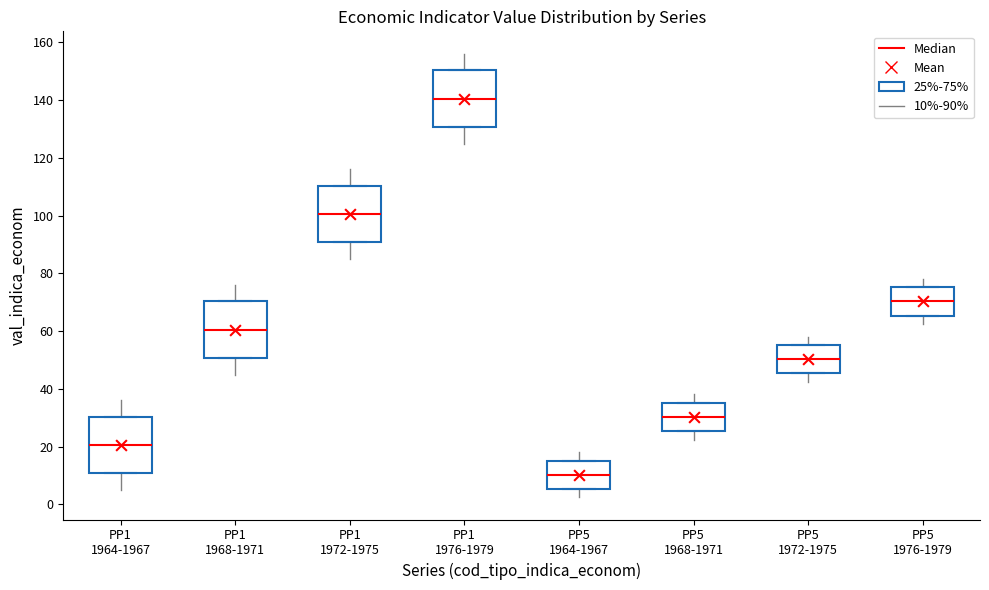

Where does the median line of the box for PP5 1976-1979 sit on the y-axis? The values are not printed on the chart, so give them approximately, as read against the axis.

70